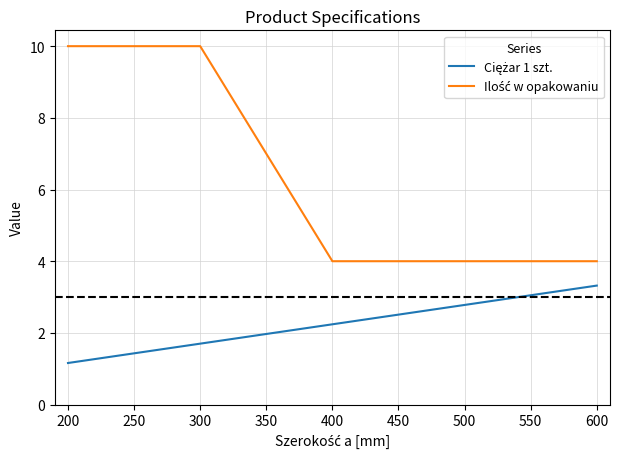

At which category is the sum across all series the highest?

300